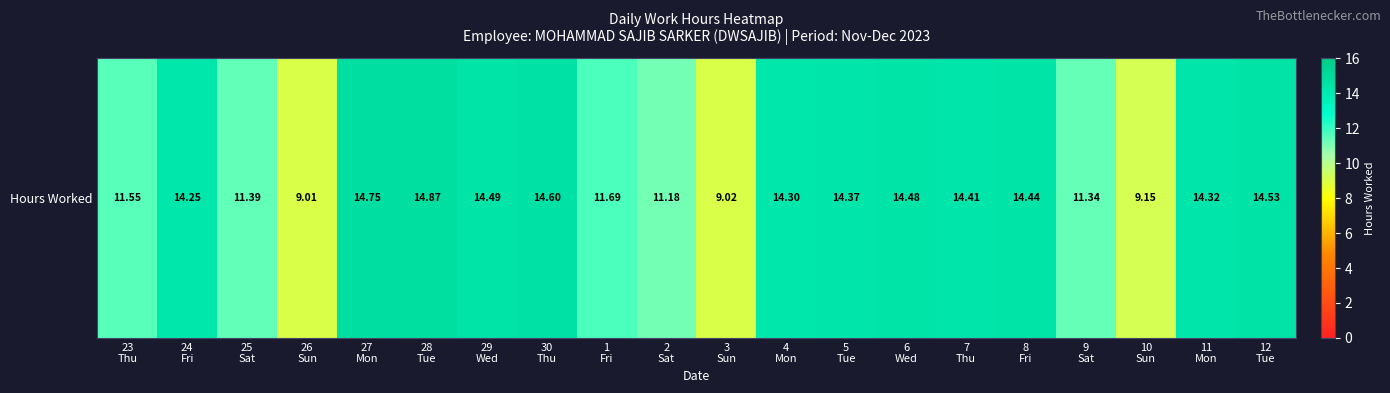

Which label corresponds to the largest value in the chart?

28
Tue